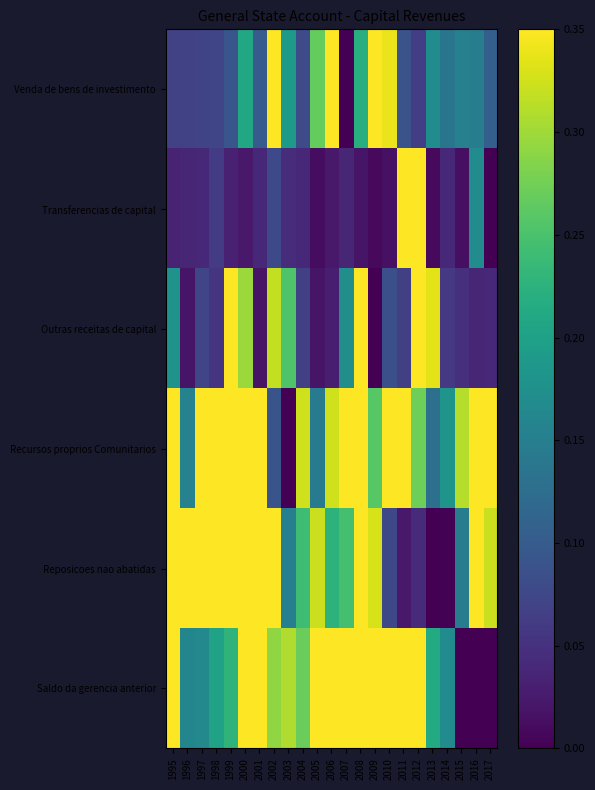

At how many categories does at least one series exceed 0?

23